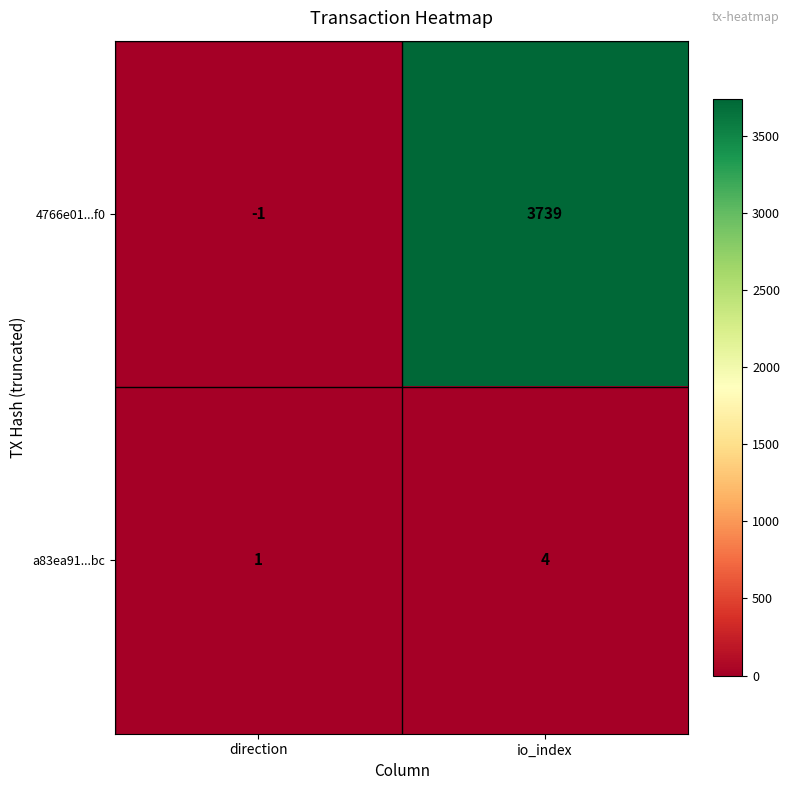

What is the spread (max minus min) of values at io_index?

3735